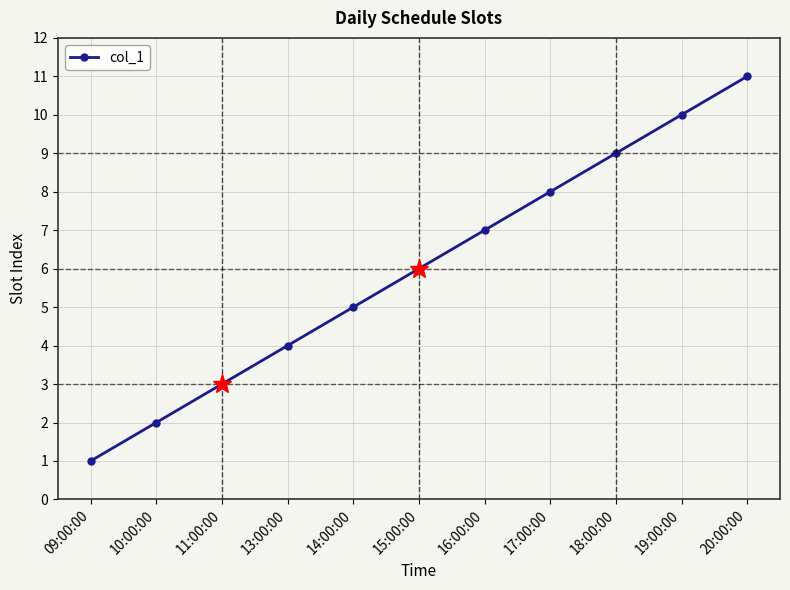

The chart shows a value of 8 at 17:00:00. True or false?

True